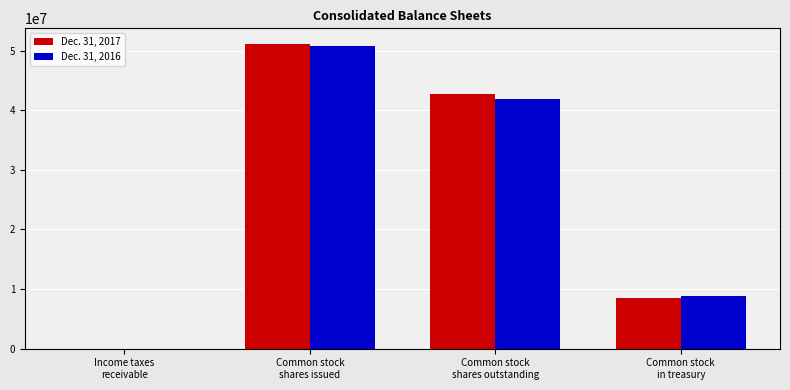

What is the maximum value for Dec. 31, 2016?

50754779.0